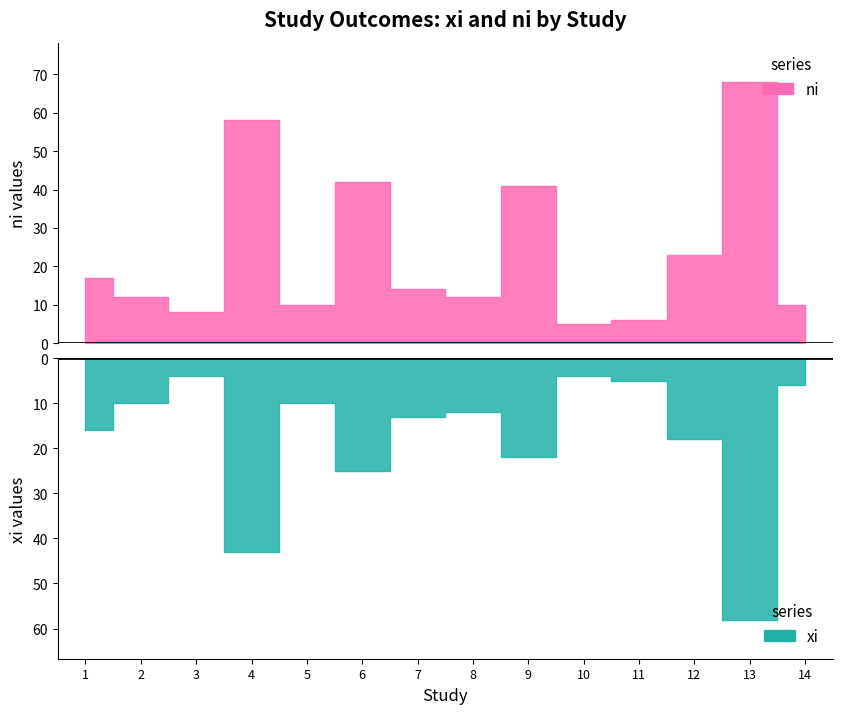

What are all the series names shown in the legend?

xi, ni